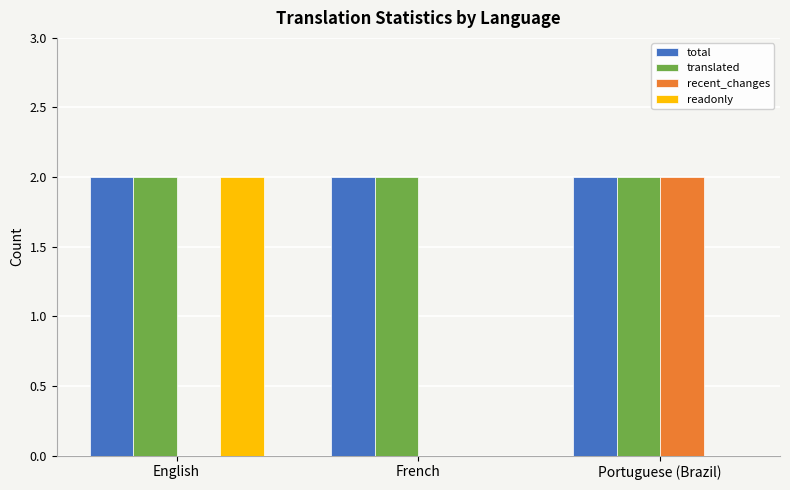

Is the value of recent_changes at Portuguese (Brazil) greater than the value of readonly at Portuguese (Brazil)?

Yes